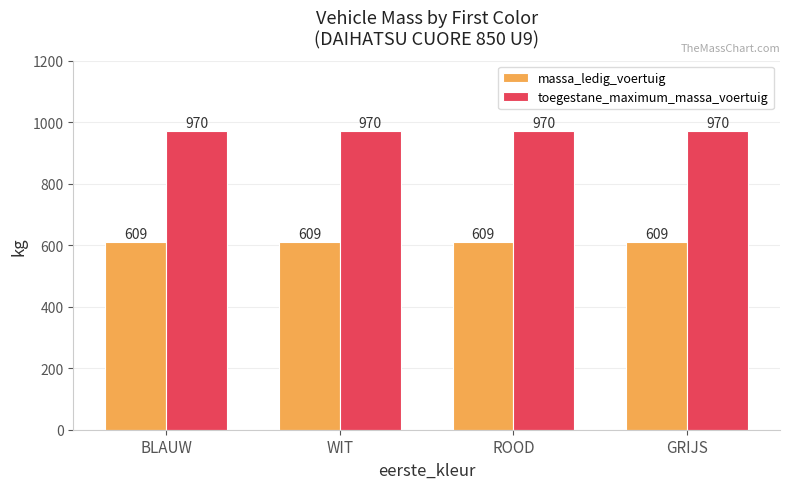

What is the minimum value shown in the chart?

609